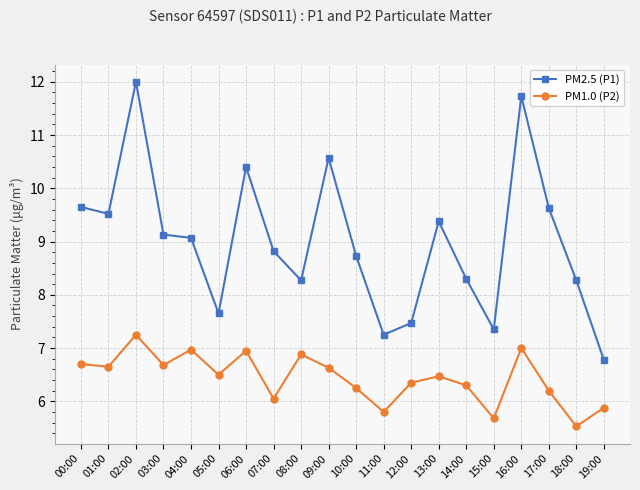

What is the highest value of the PM2.5 (P1) series?

12.0